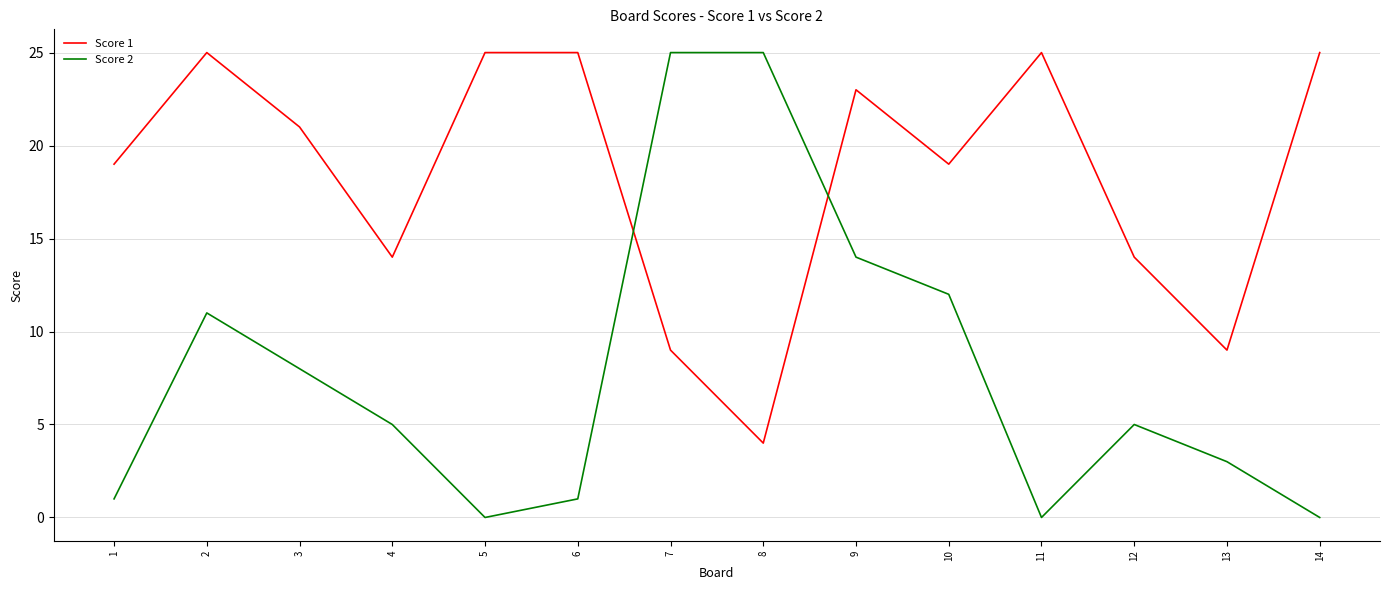

Is the value of Score 2 at 9 greater than the value of Score 1 at 5?

No